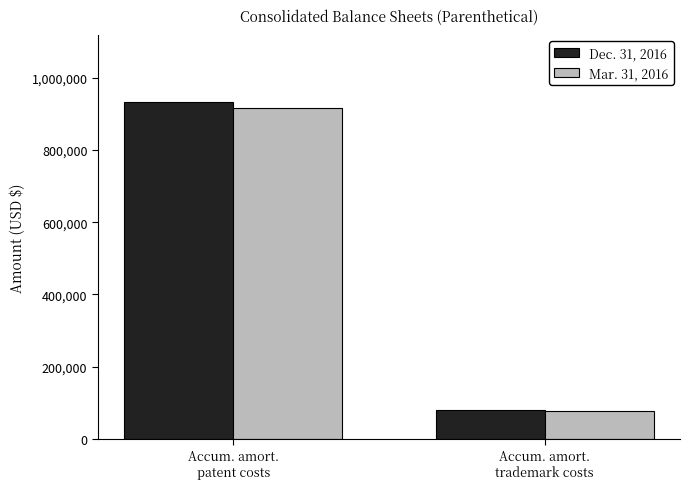

What value does the Mar. 31, 2016 series have at Accum. amort.
trademark costs?

77514